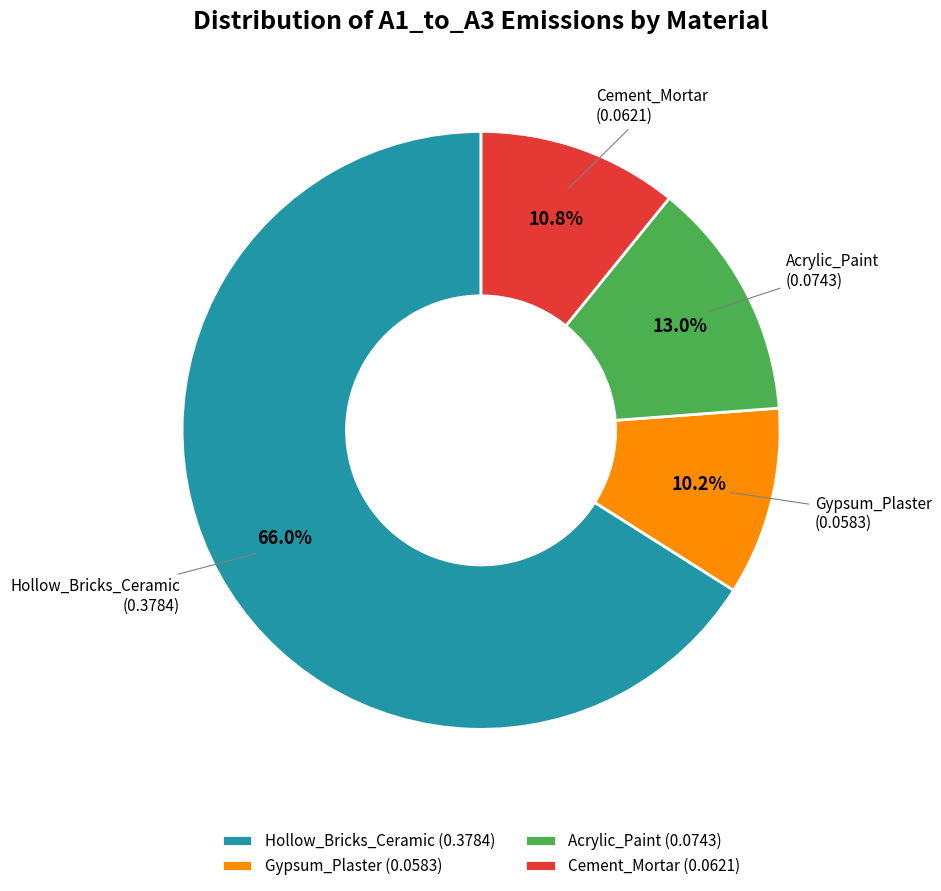

Which slice is the smallest?

Gypsum_Plaster